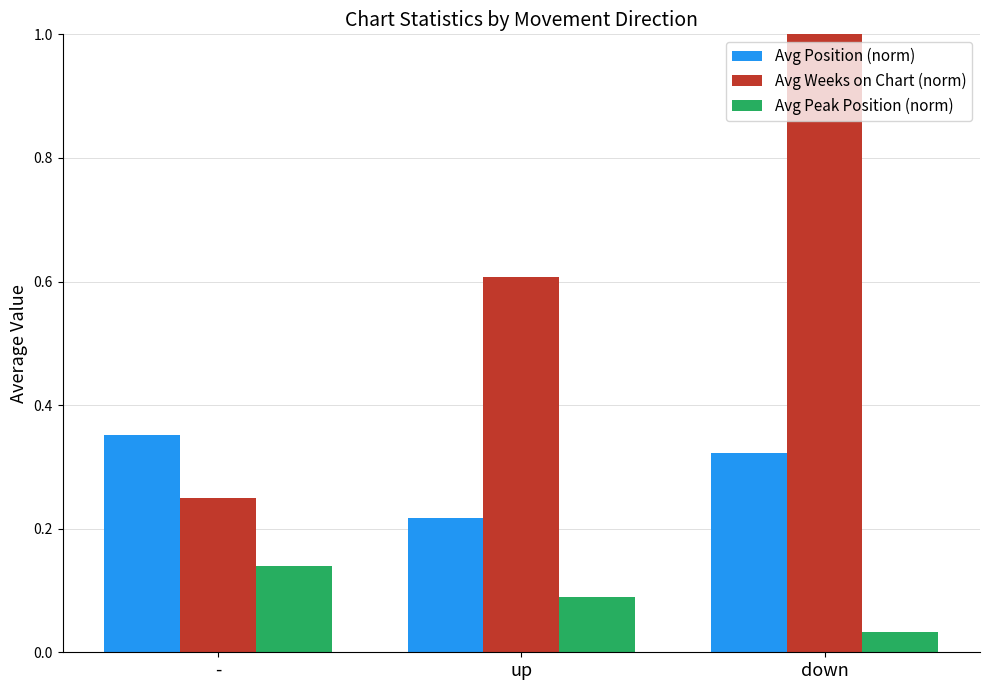

How many bars are there in each group?

3